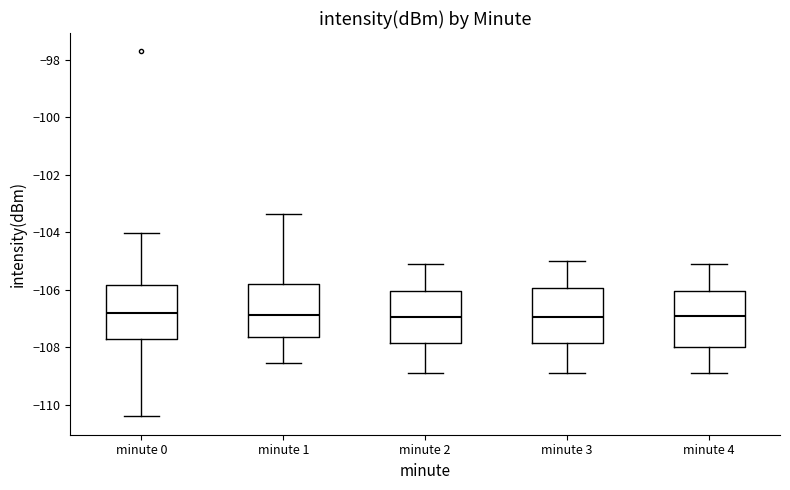

Reading left to right, read every box against the y-axis: the position of its median line, the range the box covers, and the ends of its whiskers. The values are not printed on the chart, so give them approximately, as read against the axis.

minute 0: median -106.8, box -107.8 to -105.8, whiskers -110.4 to -104.0
minute 1: median -106.8, box -107.6 to -105.8, whiskers -108.6 to -103.4
minute 2: median -107.0, box -107.8 to -106.0, whiskers -108.8 to -105.2
minute 3: median -107.0, box -107.8 to -106.0, whiskers -109.0 to -105.0
minute 4: median -107.0, box -108.0 to -106.0, whiskers -109.0 to -105.2